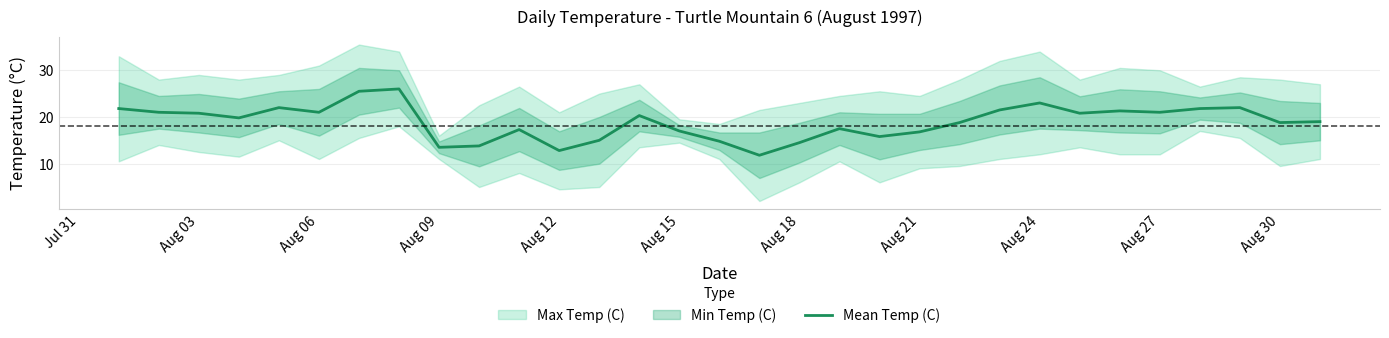

Count the number of categories in the chart.

31